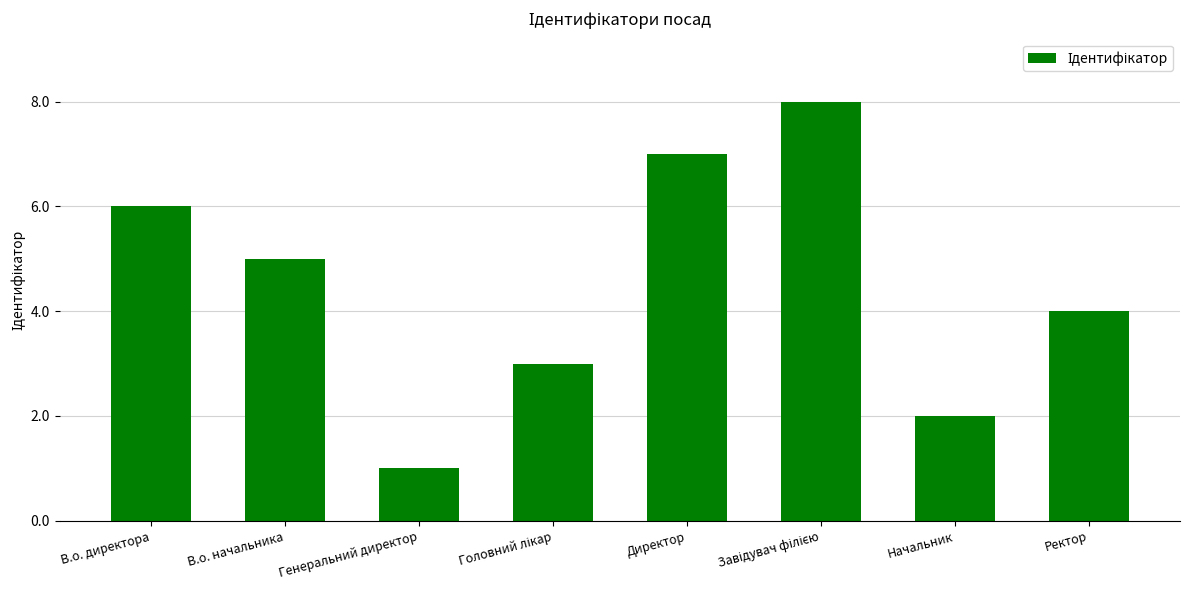

True or false: the data shows 7 at Директор.

True